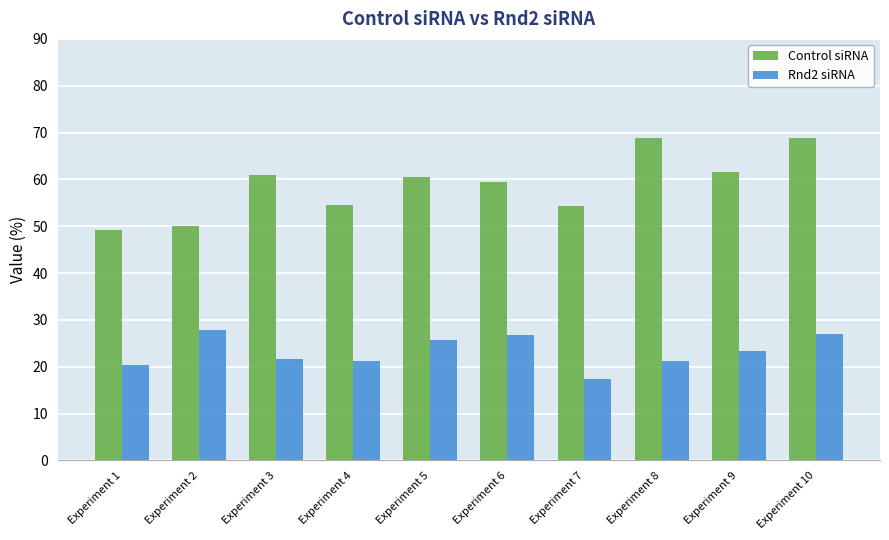

What is the spread (max minus min) of values at Experiment 10?

41.7